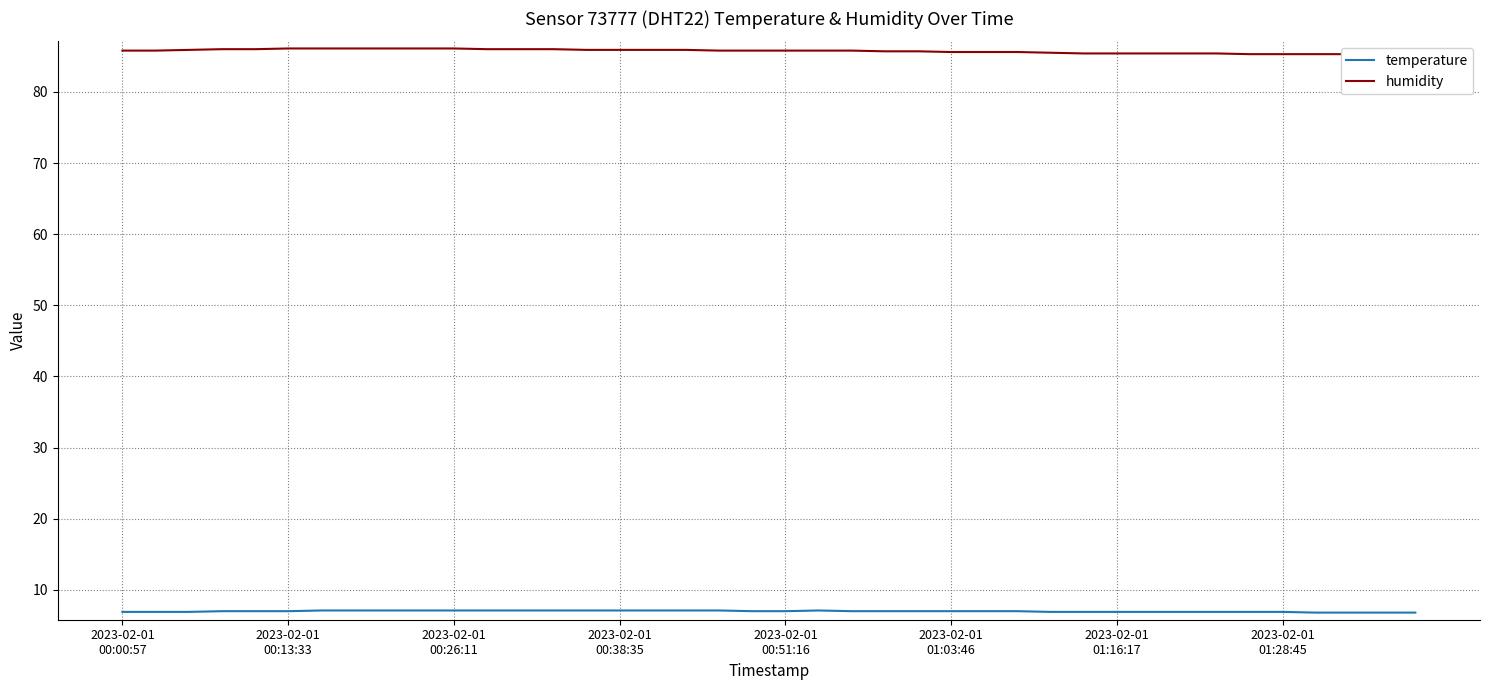

Read the temperature value at 14.

7.1